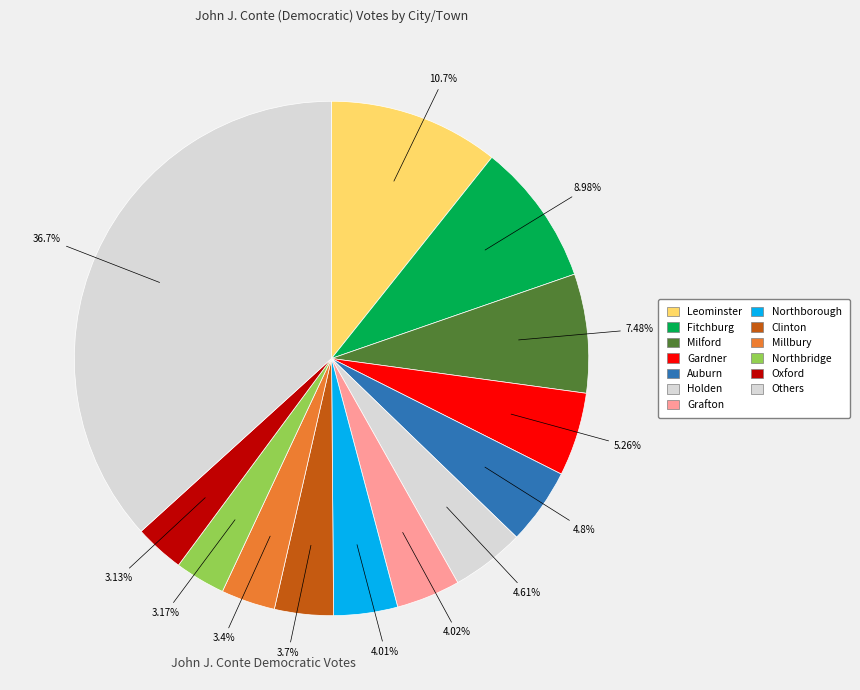

Count the number of slices in the pie.

13